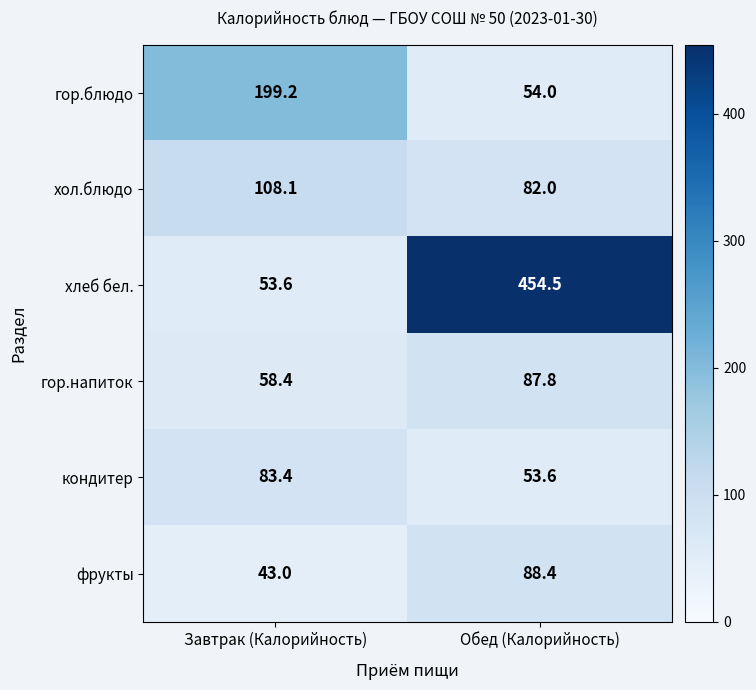

Reading left to right, extract all data points from this chart.

гор.блюдо: Завтрак (Калорийность)=199.2	Обед (Калорийность)=54.0
хол.блюдо: Завтрак (Калорийность)=108.1	Обед (Калорийность)=82.0
хлеб бел.: Завтрак (Калорийность)=53.6	Обед (Калорийность)=454.5
гор.напиток: Завтрак (Калорийность)=58.4	Обед (Калорийность)=87.8
кондитер: Завтрак (Калорийность)=83.4	Обед (Калорийность)=53.6
фрукты: Завтрак (Калорийность)=43.0	Обед (Калорийность)=88.4